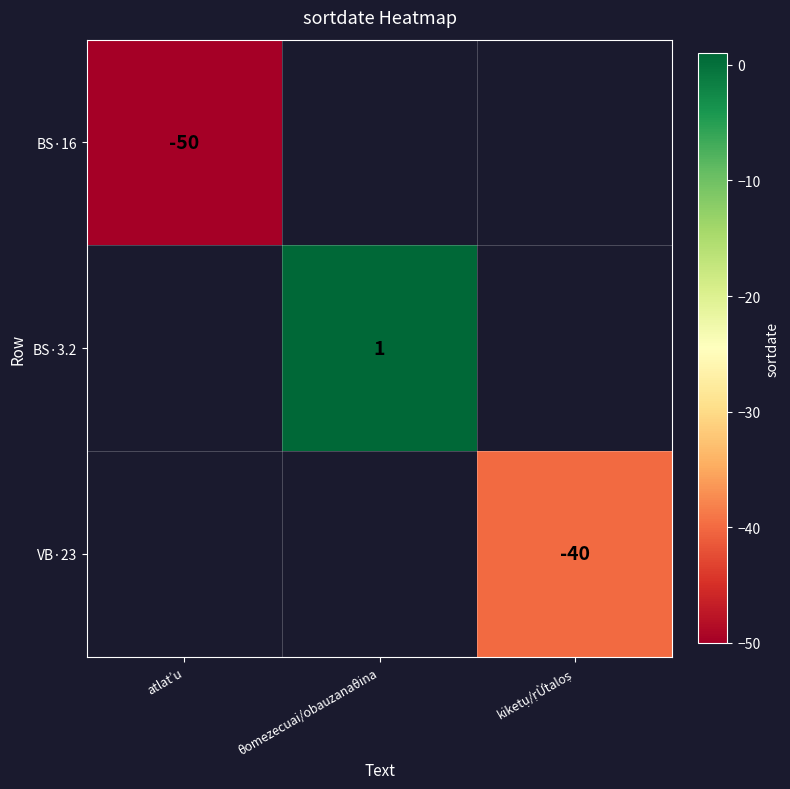

Is the value of BS·16 at atlat’u greater than the value of VB·23 at atlat’u?

No